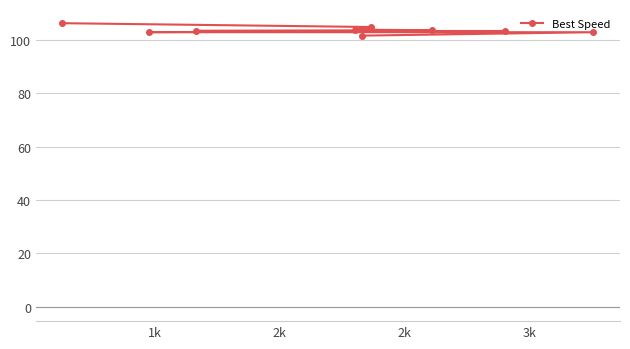

Count the number of values greater than 103.

6